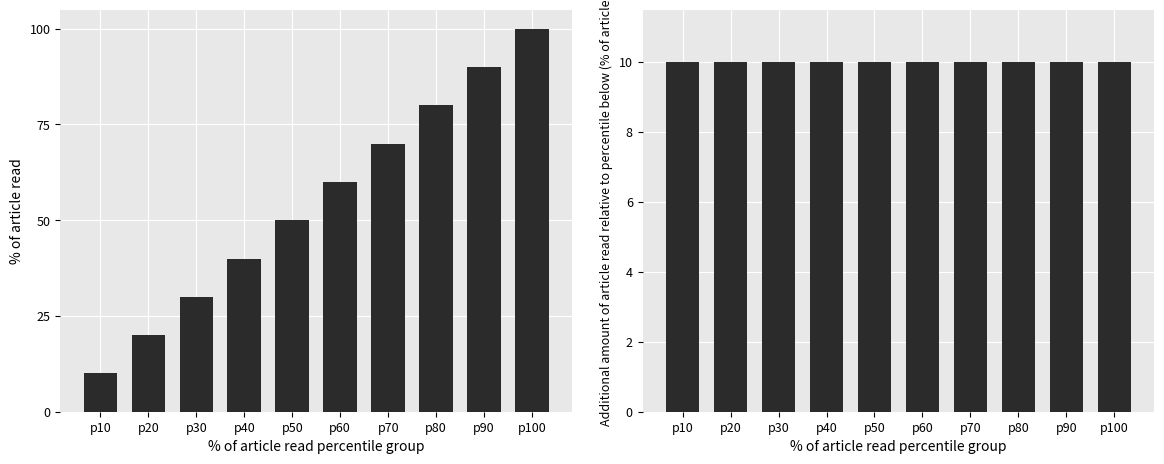

Reading left to right, list all the values displayed in this chart.

Cumulative % of records: p10=10	p20=20	p30=30	p40=40	p50=50	p60=60	p70=70	p80=80	p90=90	p100=100
Additional % relative to previous percentile: p10=10	p20=10	p30=10	p40=10	p50=10	p60=10	p70=10	p80=10	p90=10	p100=10